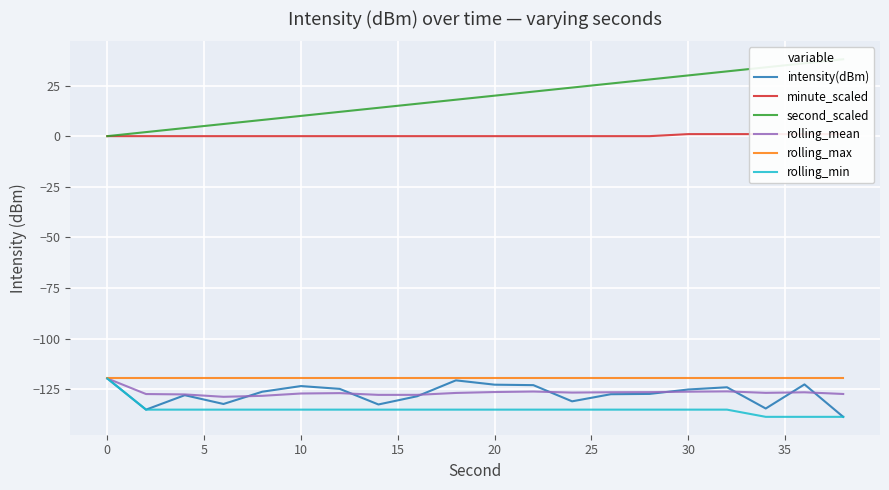

What is the maximum value for rolling_min?

-119.7